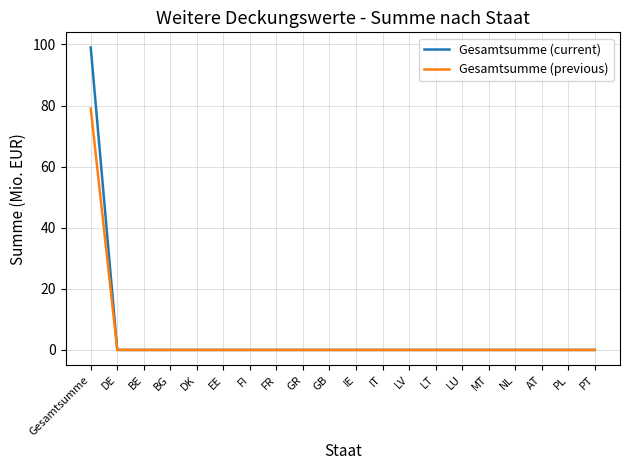

What position from the left is EE?

6